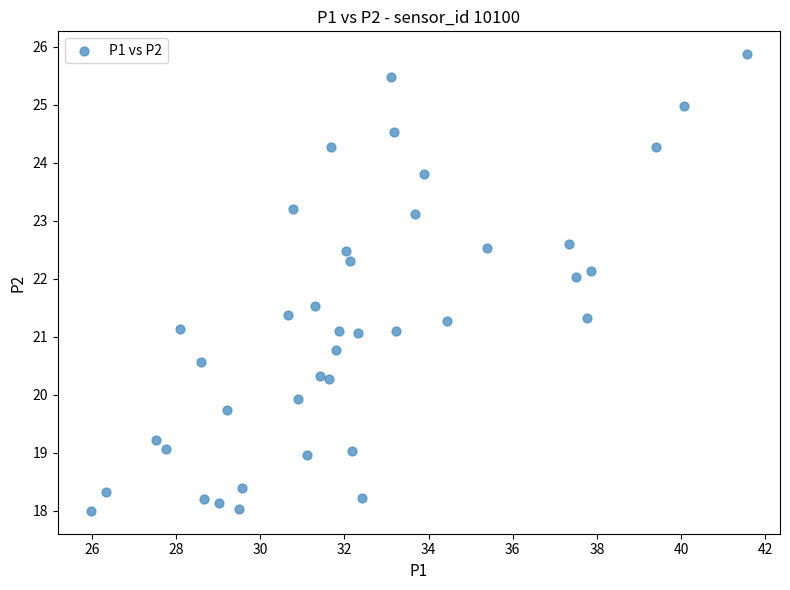

What is the range of Y values (max minus min)?

7.9